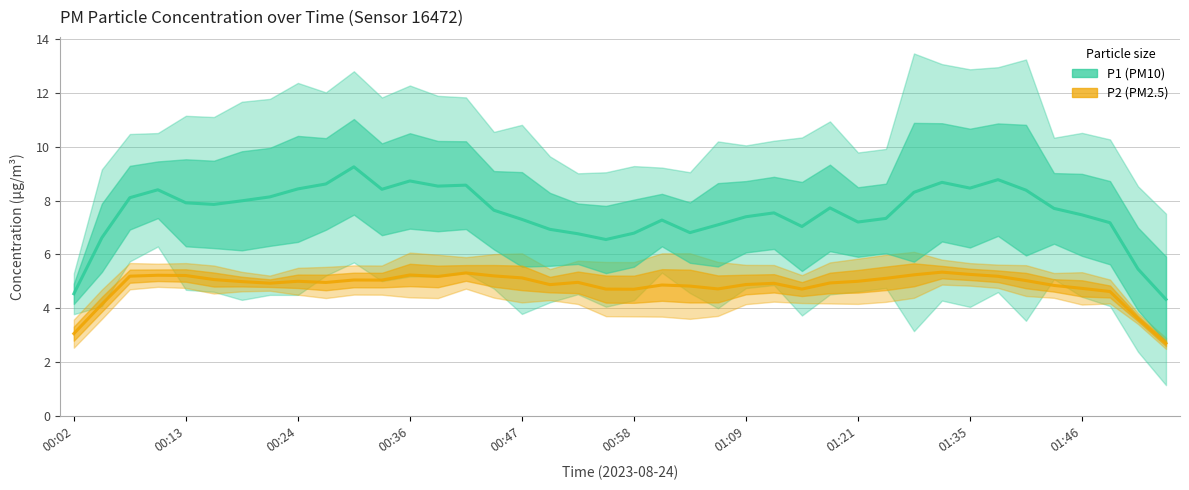

What is the difference between the P1 (PM10) values at 21 and 33?

1.5